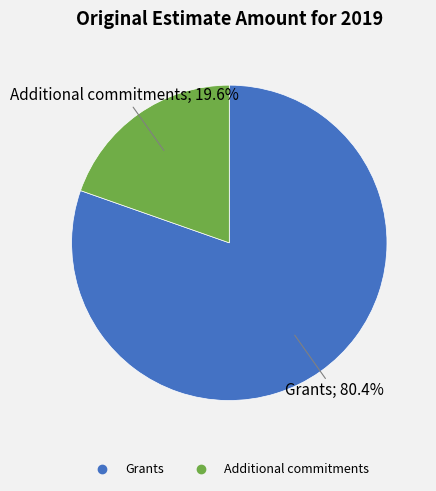

True or false: Additional commitments accounts for 32% of the total.

False